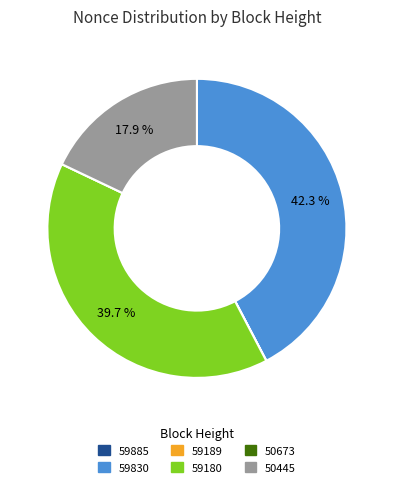

Is there any slice that represents more than half of the pie?

No